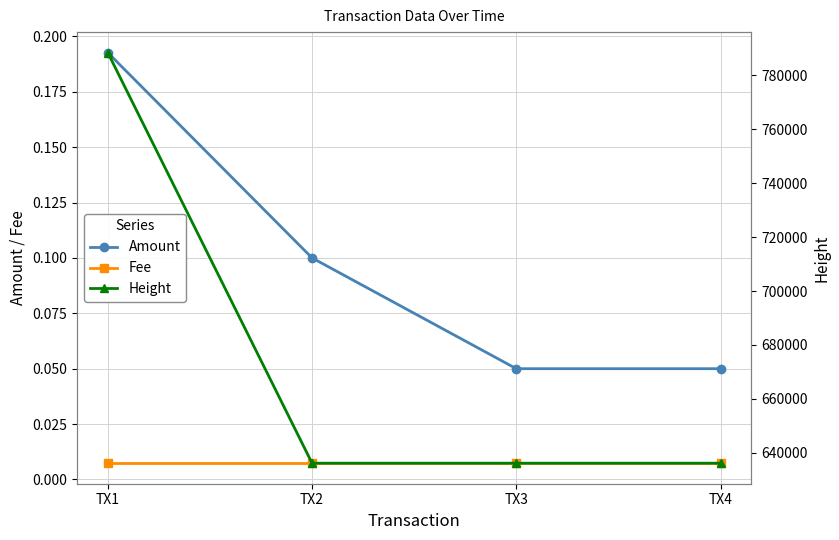

True or false: Fee and Height cross at least once.

False